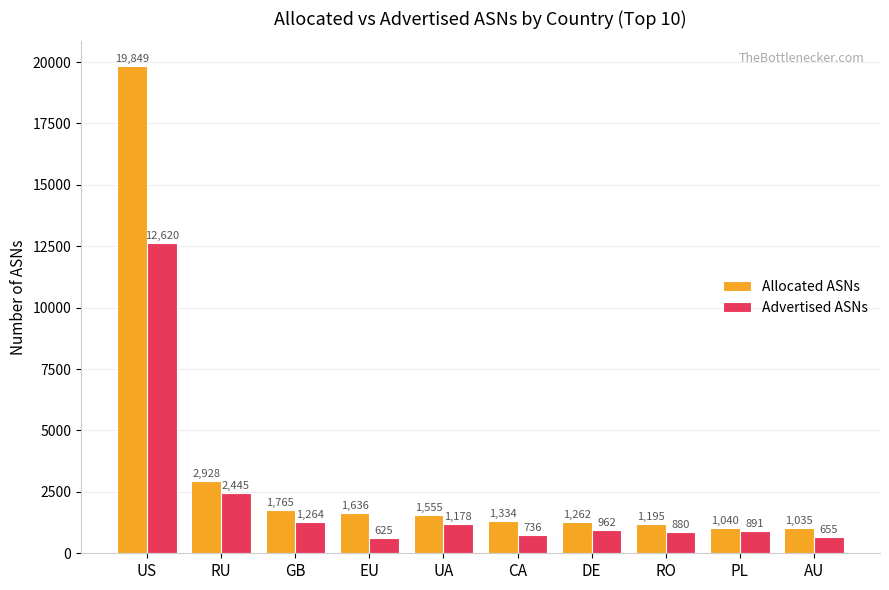

What is the value of the Allocated ASNs bar at the 3rd from the left?

1765